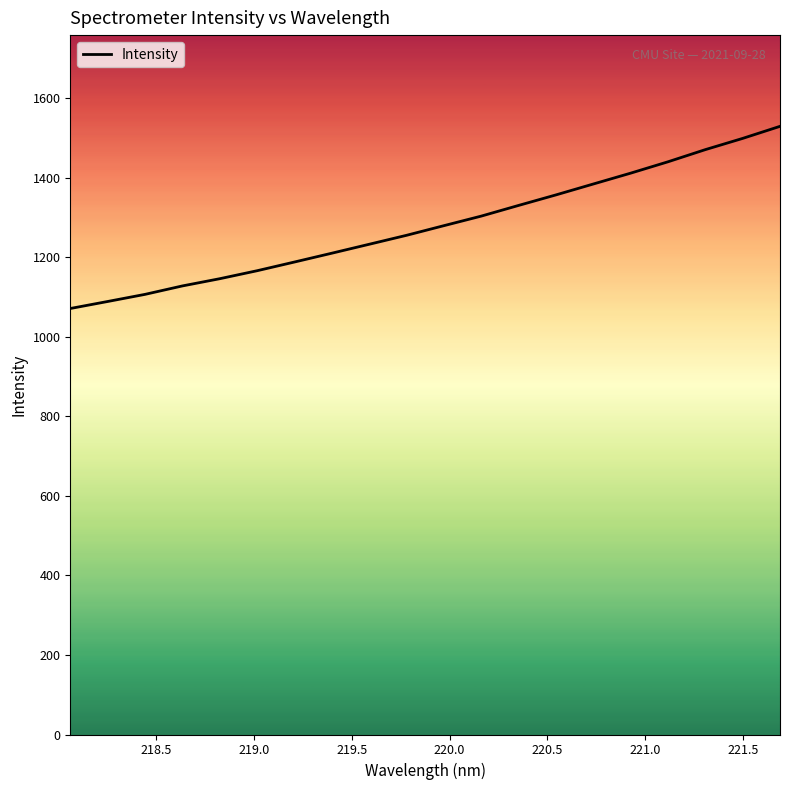

What is the greatest value displayed?

1529.9